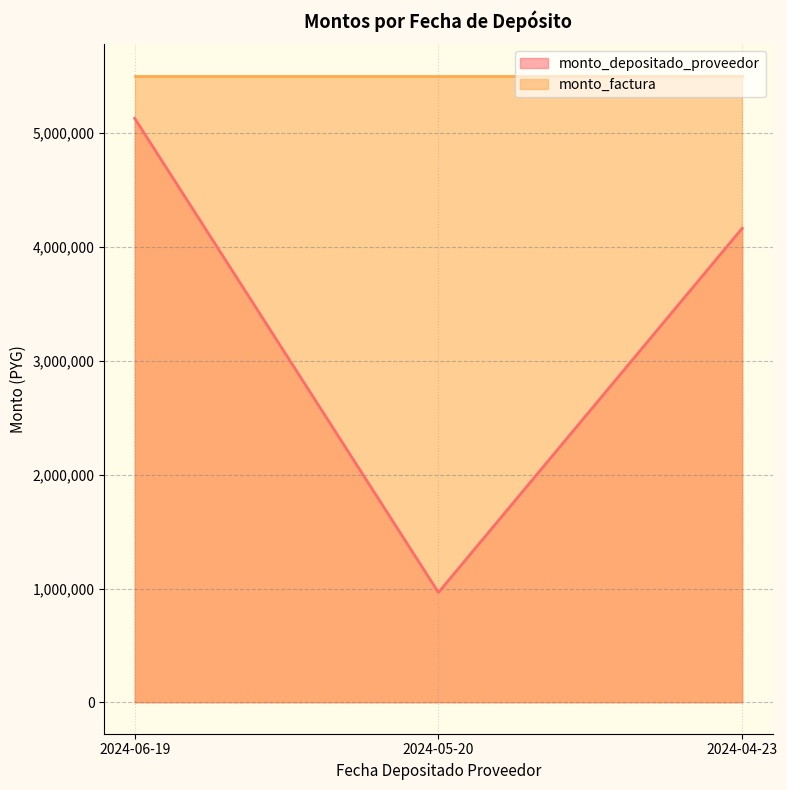

Which series has the largest total across all categories?

monto_factura